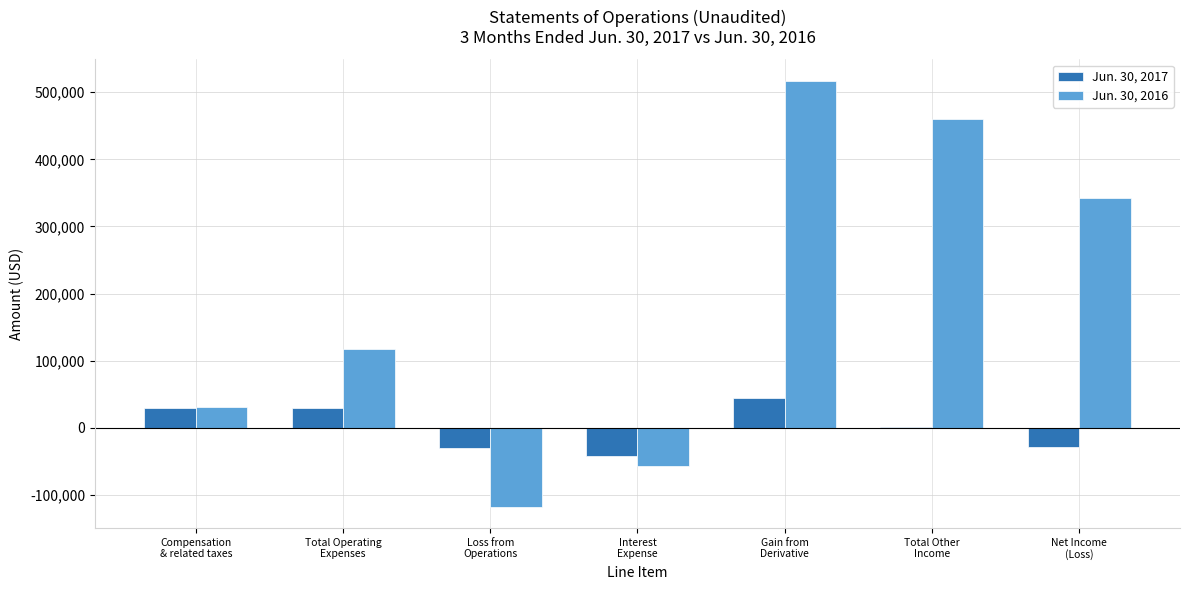

Which series has the largest total across all categories?

Jun. 30, 2016